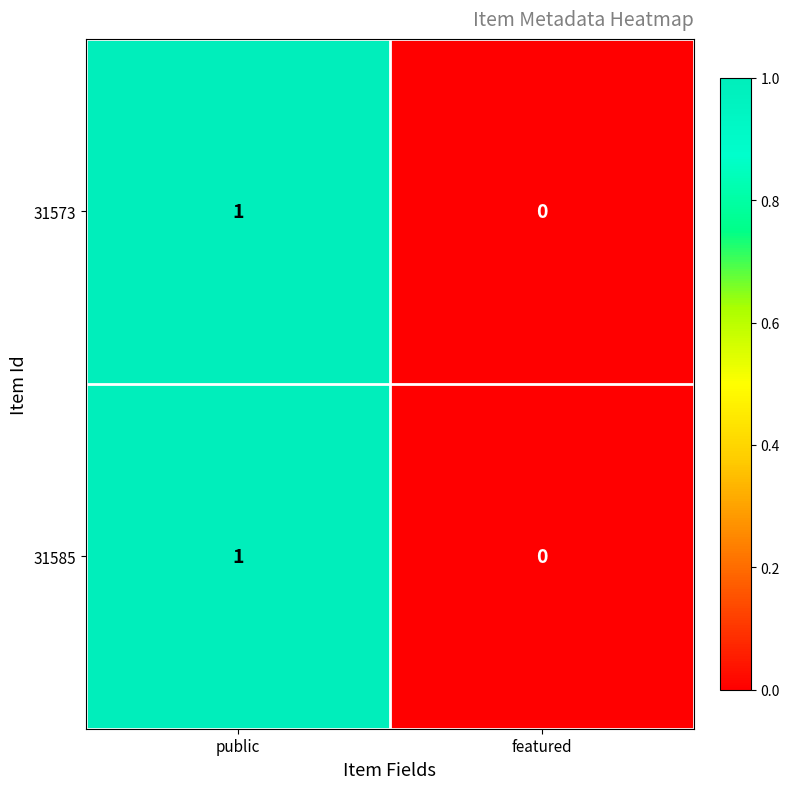

The 31585 series shows 1 at public. True or false?

True